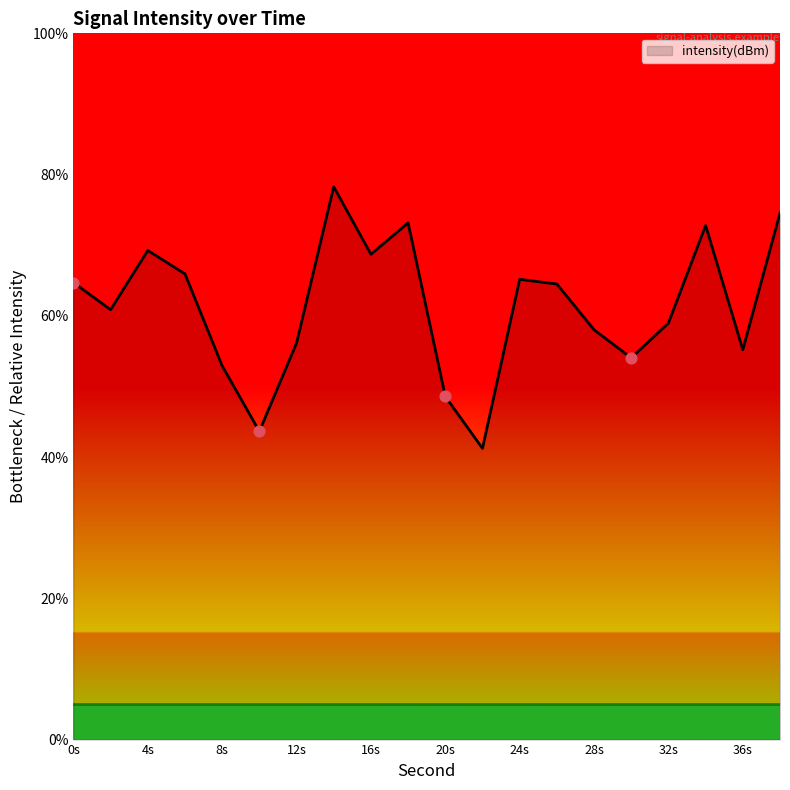

What is the maximum value shown in the chart?

78.3